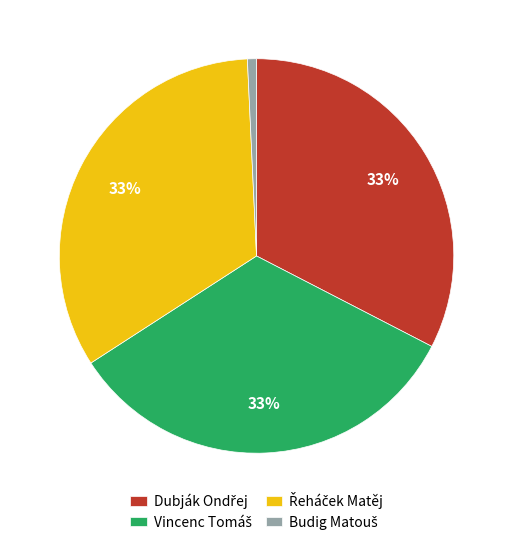

Does any single category account for the majority?

No